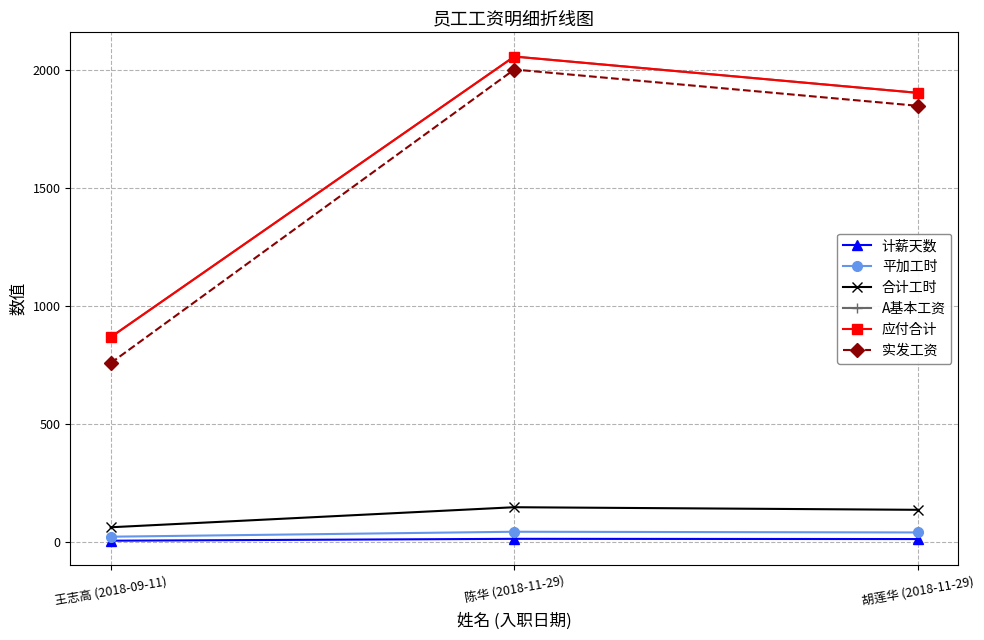

What is the difference between the maximum and minimum values in the 实发工资 series?

1245